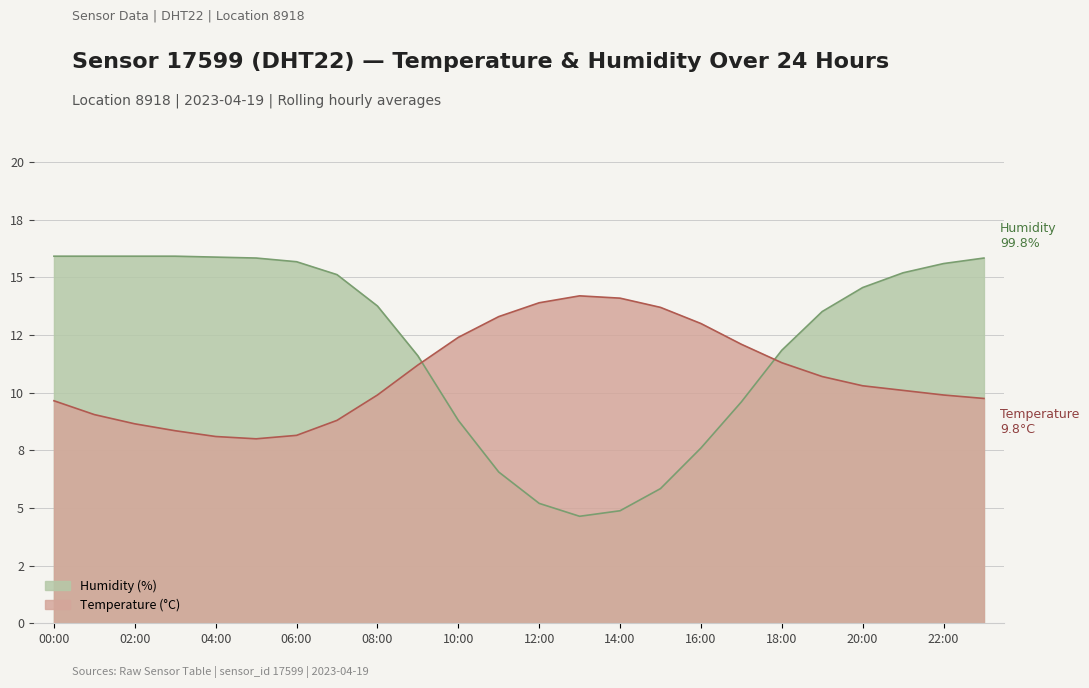

At which label does Temperature (°C) reach its minimum?

05:00